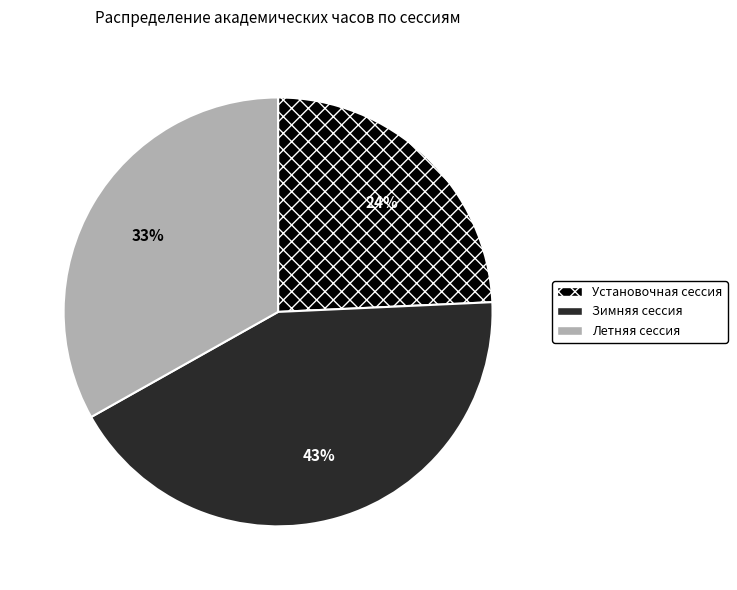

True or false: Установочная сессия accounts for 24% of the total.

True